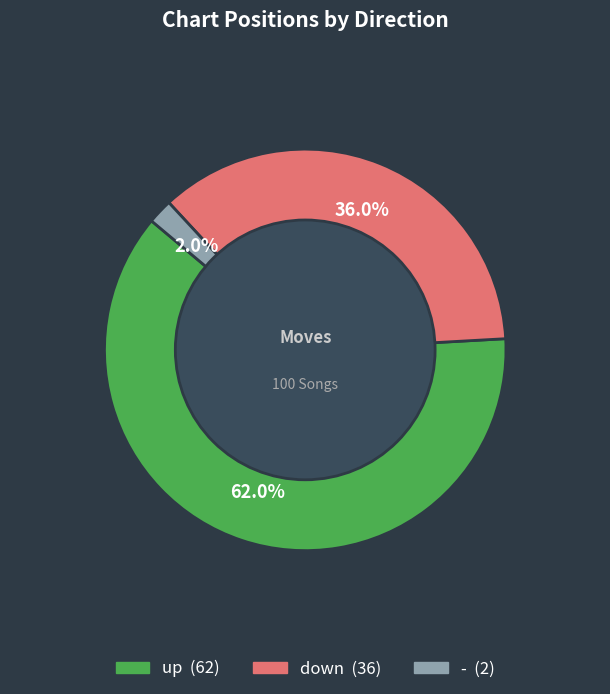

To the nearest percent, what is the combined percentage of - and up?

64%